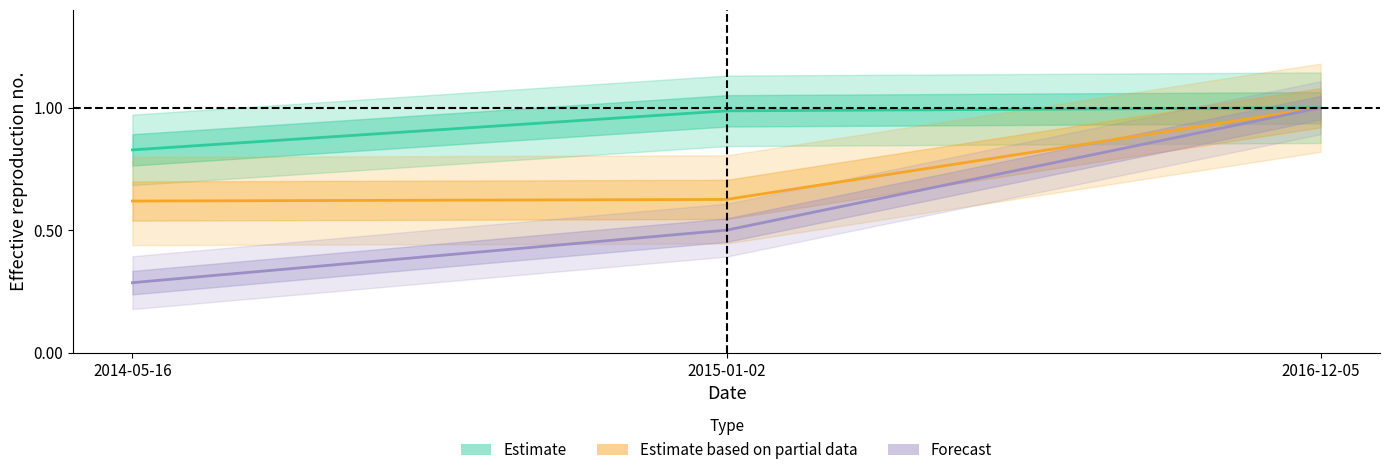

What are all the series names shown in the legend?

Estimate, Estimate based on partial data, Forecast